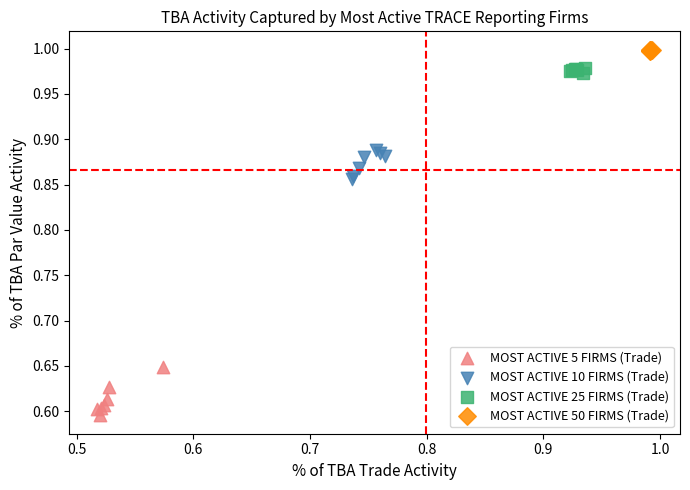

Which series reaches the maximum Y coordinate?

MOST ACTIVE 50 FIRMS (Trade)